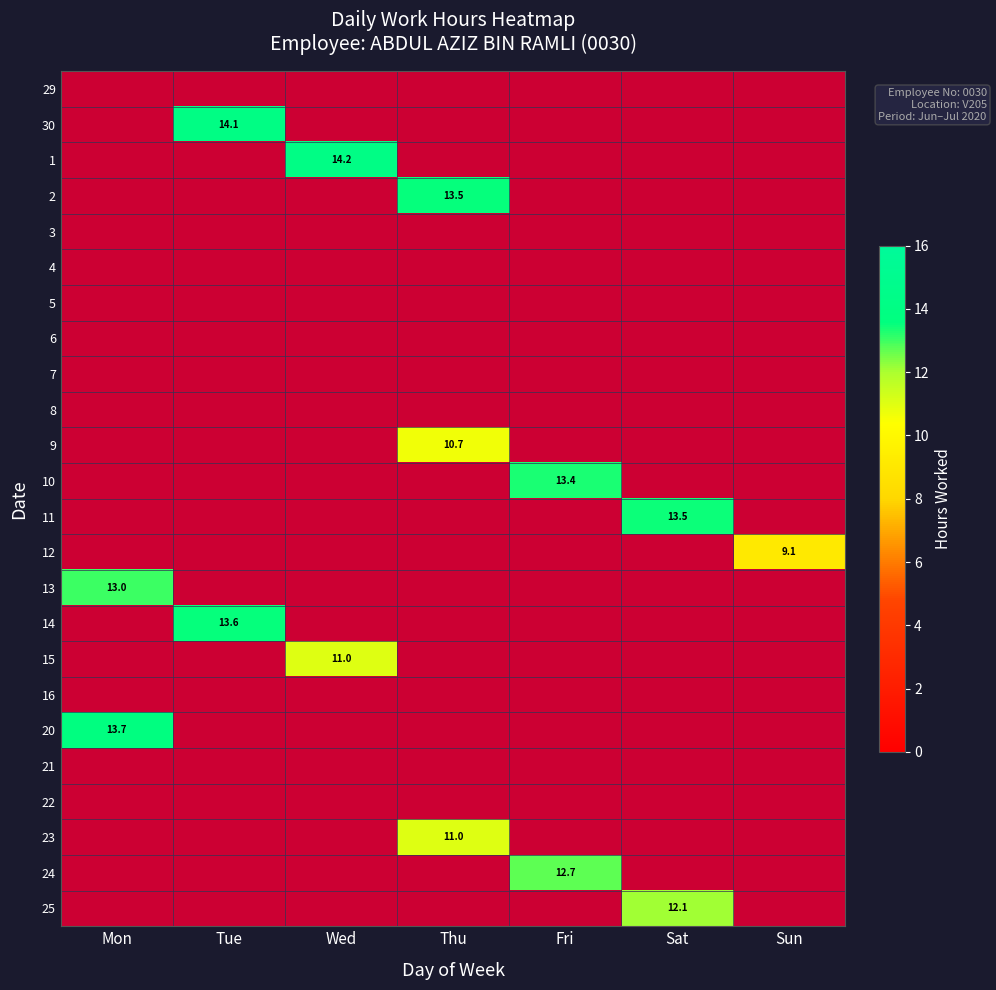

The value of 25 at Sat is 12.1. True or false?

True